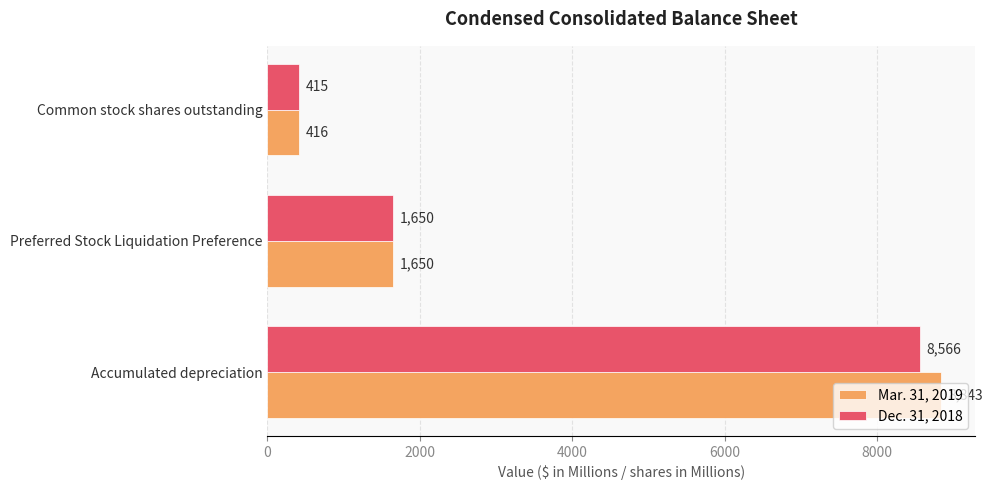

At which label is Dec. 31, 2018 closest to 4490?

Preferred Stock Liquidation Preference